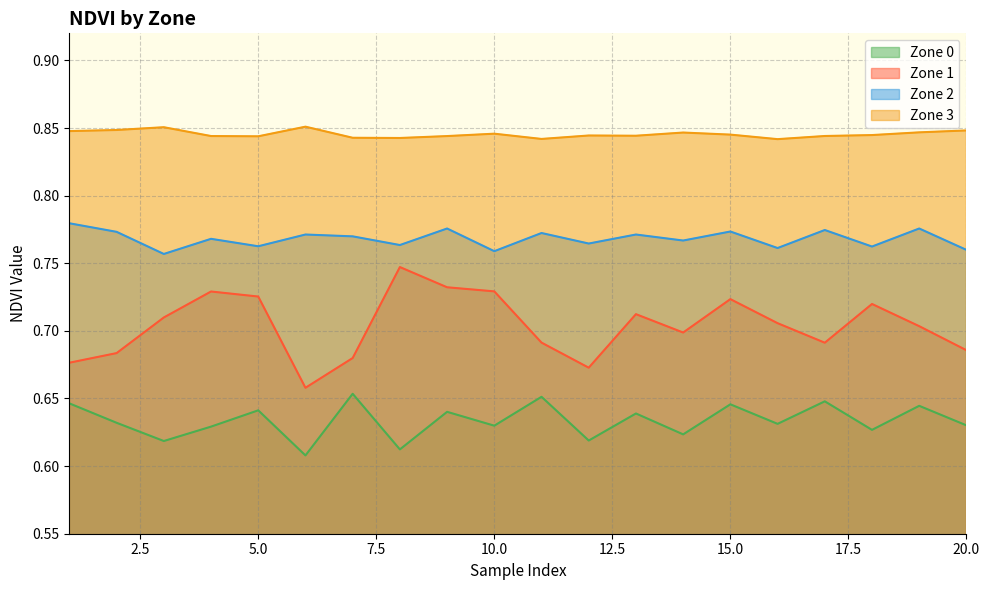

What is the minimum value for Zone 1?

0.7